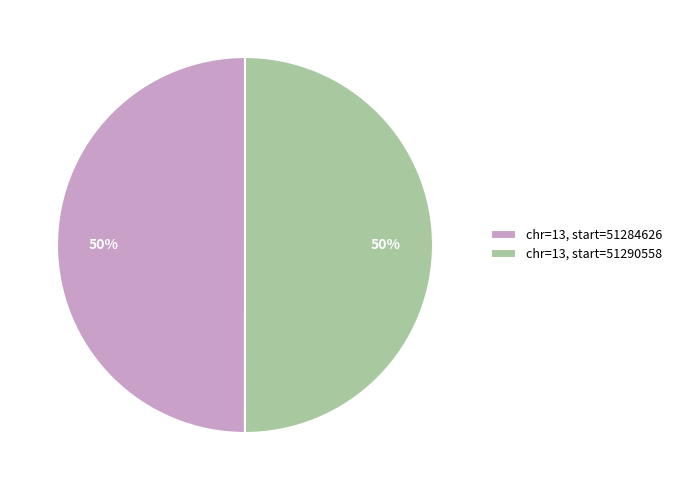

Approximately how many times larger is the value at chr=13, start=51290558 compared to chr=13, start=51284626?

1.0